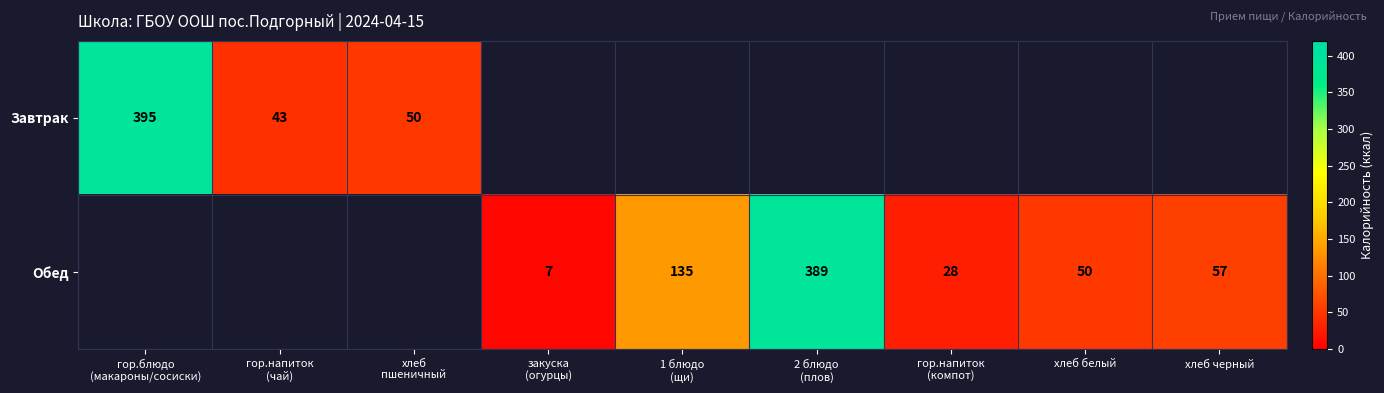

The value of Обед at хлеб белый is 23. True or false?

False